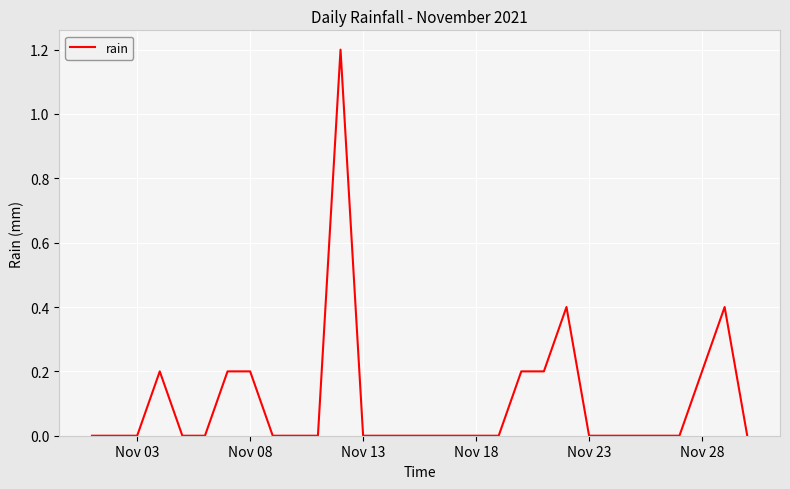

True or false: the data has more than 0 interior local peaks.

True